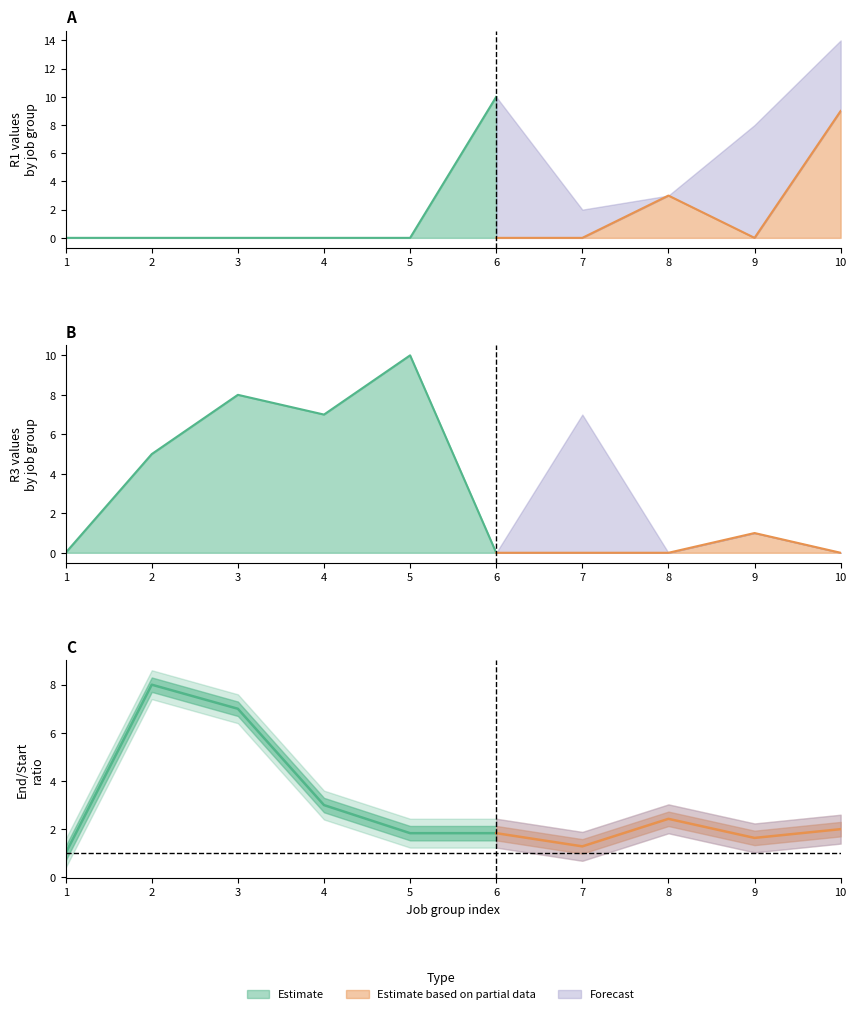

What is the value of the R3 point at the 4th from the left?

7